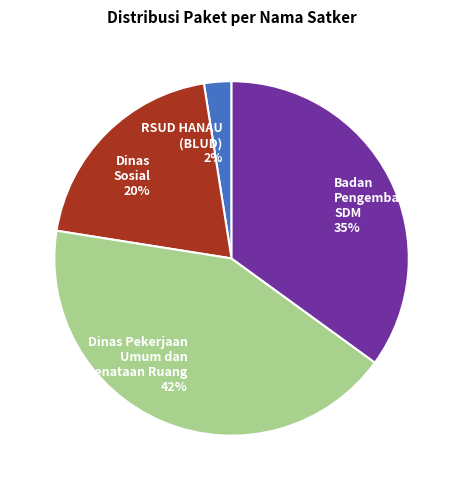

Does any single category account for the majority?

No